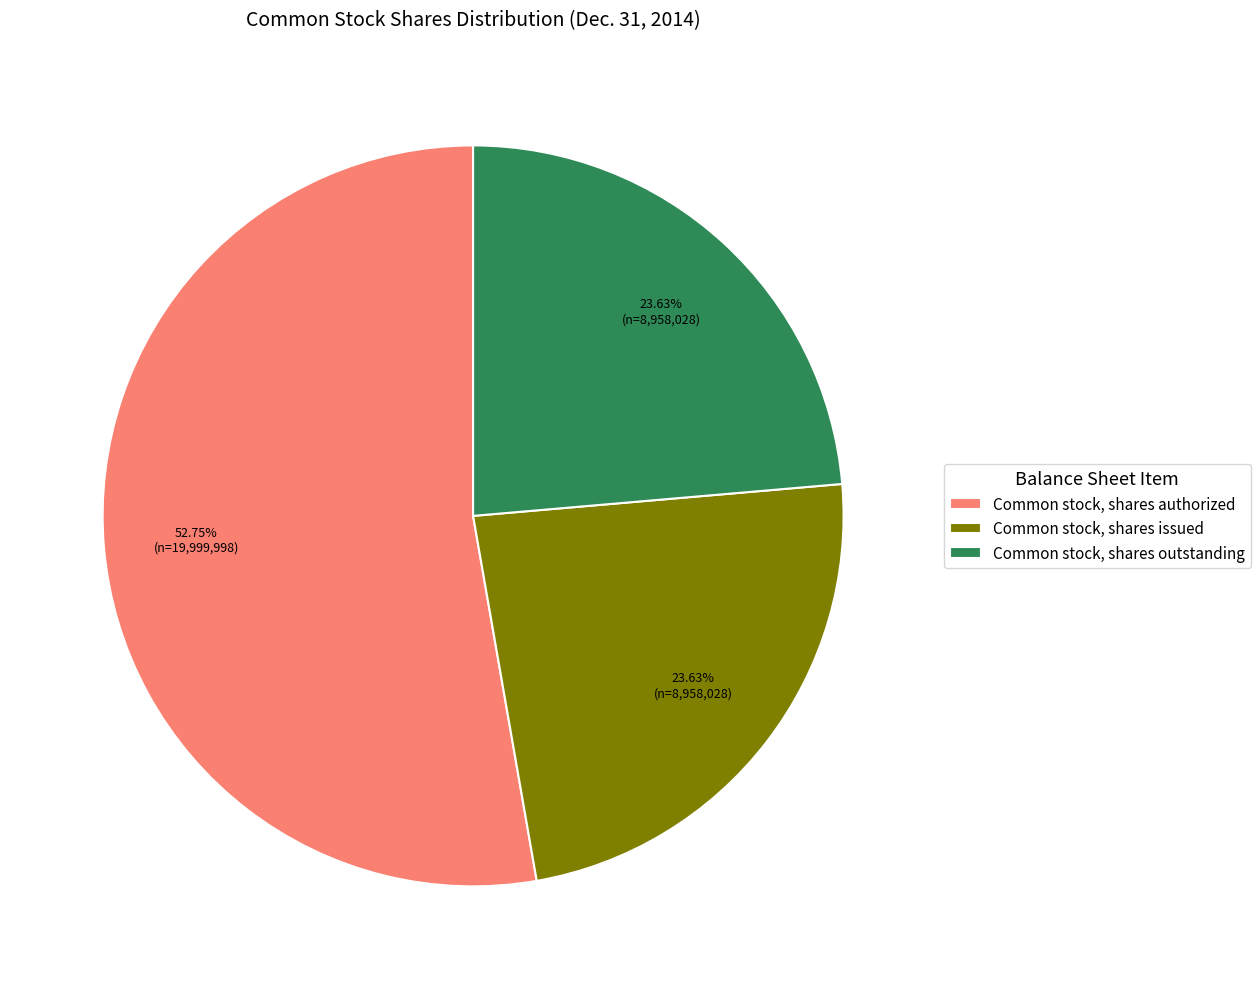

Is it true that Common stock, shares authorized is 53% of the pie?

True